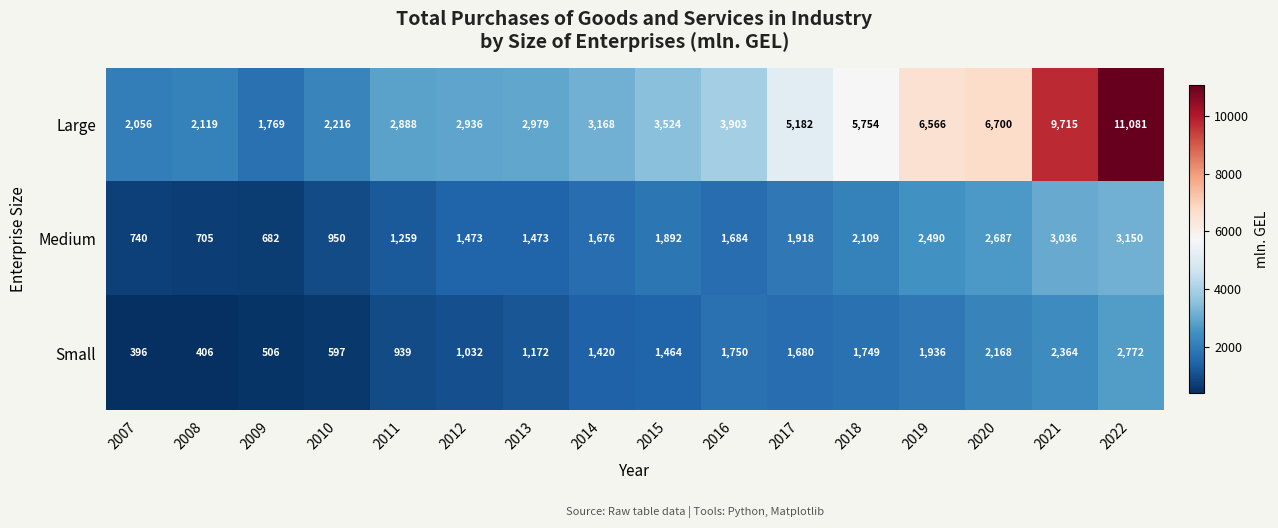

What is the difference between the second highest and second lowest values in the Large series?

7659